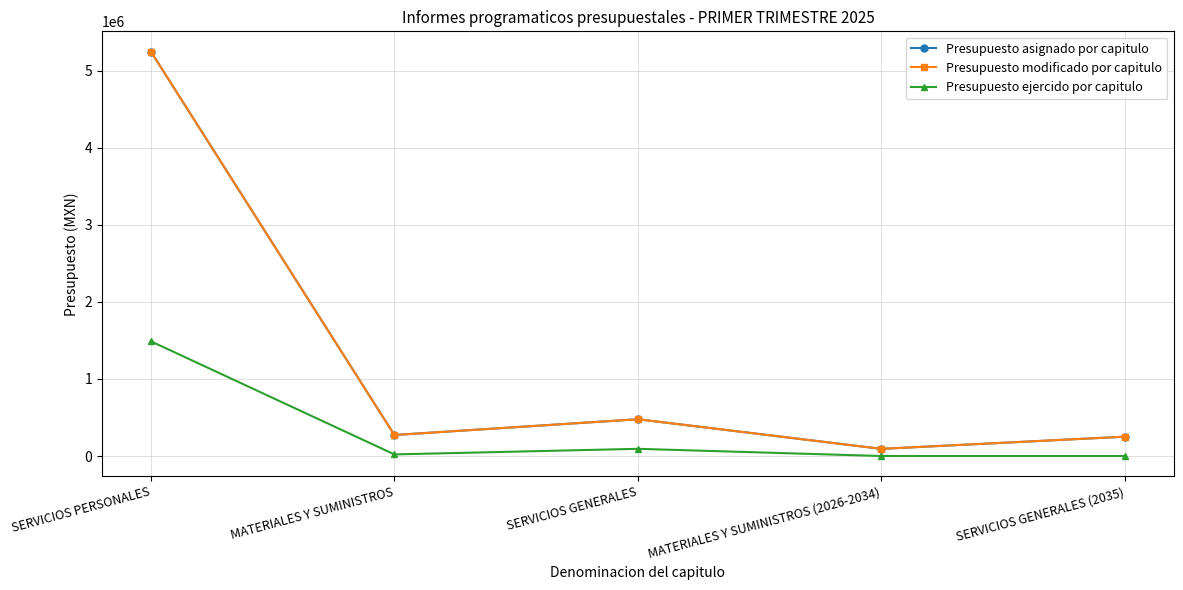

Which category has the highest value in the Presupuesto asignado por capitulo series?

SERVICIOS PERSONALES